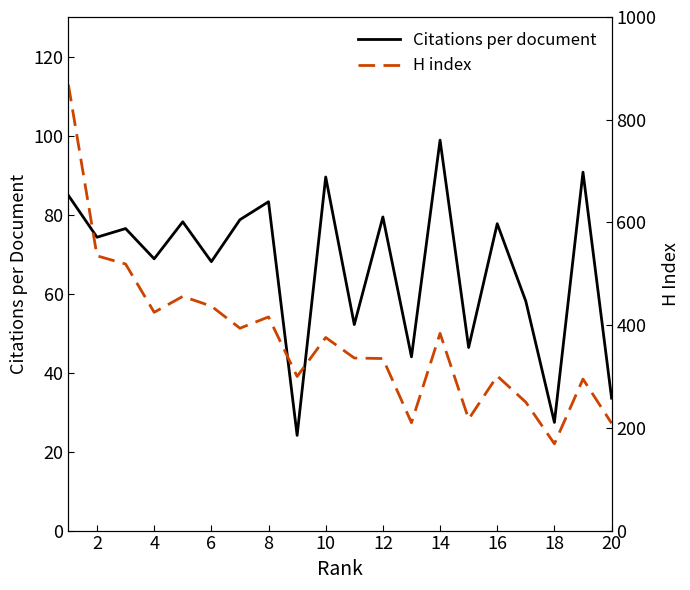

What is the maximum value for Citations per document?

98.8